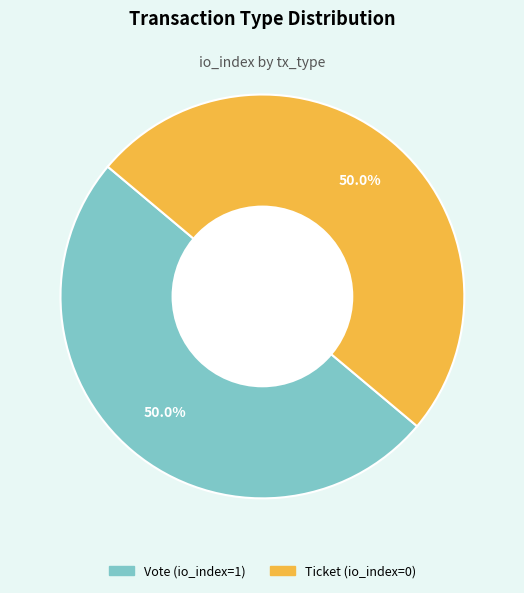

What percentage do Ticket and Vote together represent?

100.0%